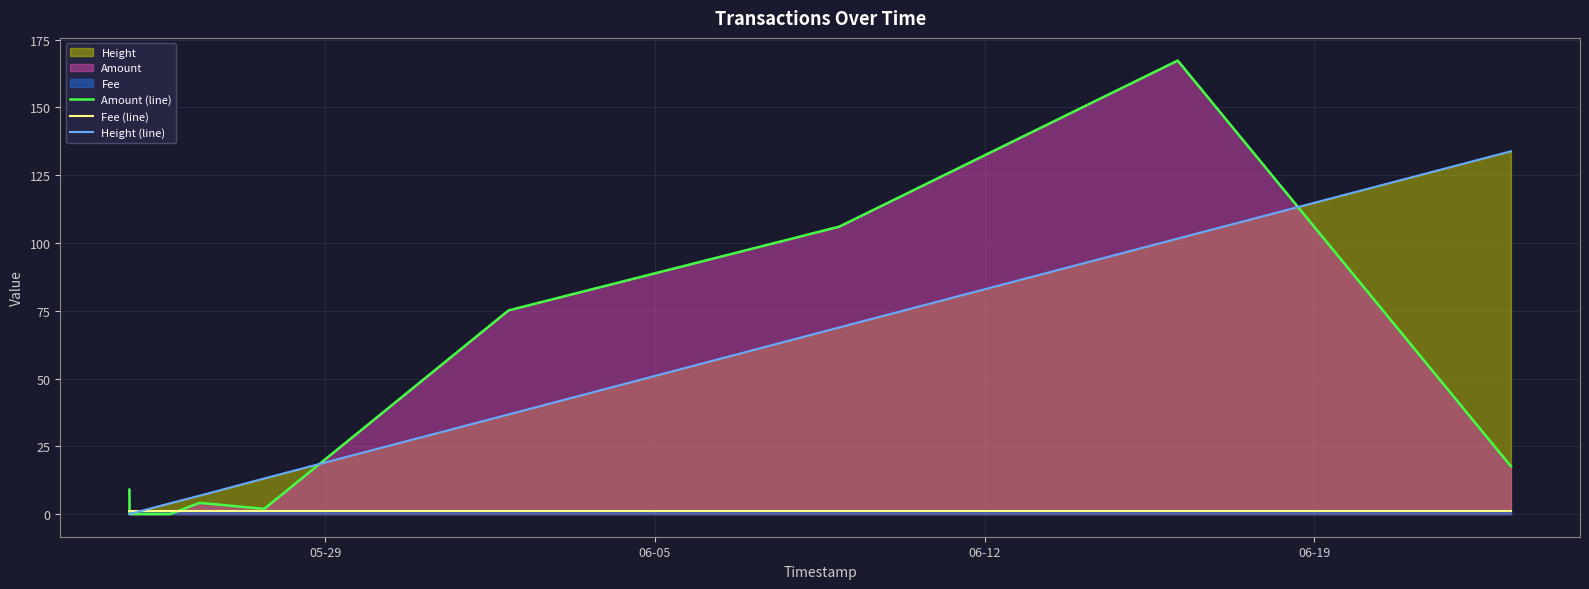

At how many categories does at least one series exceed 99?

3